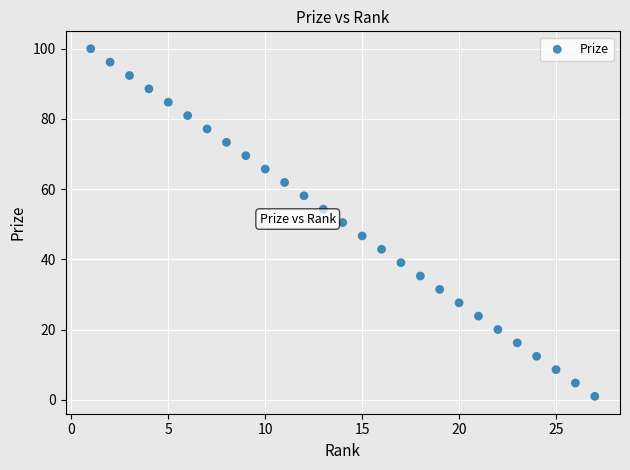

What is the range of X values (max minus min)?

26.0